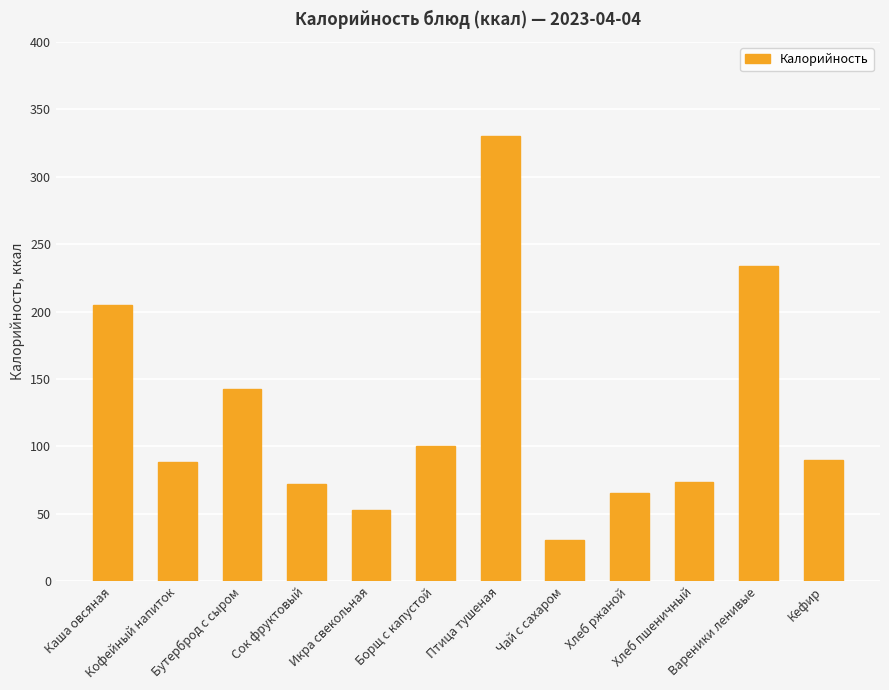

The value at Кофейный напиток is 88.3. True or false?

True